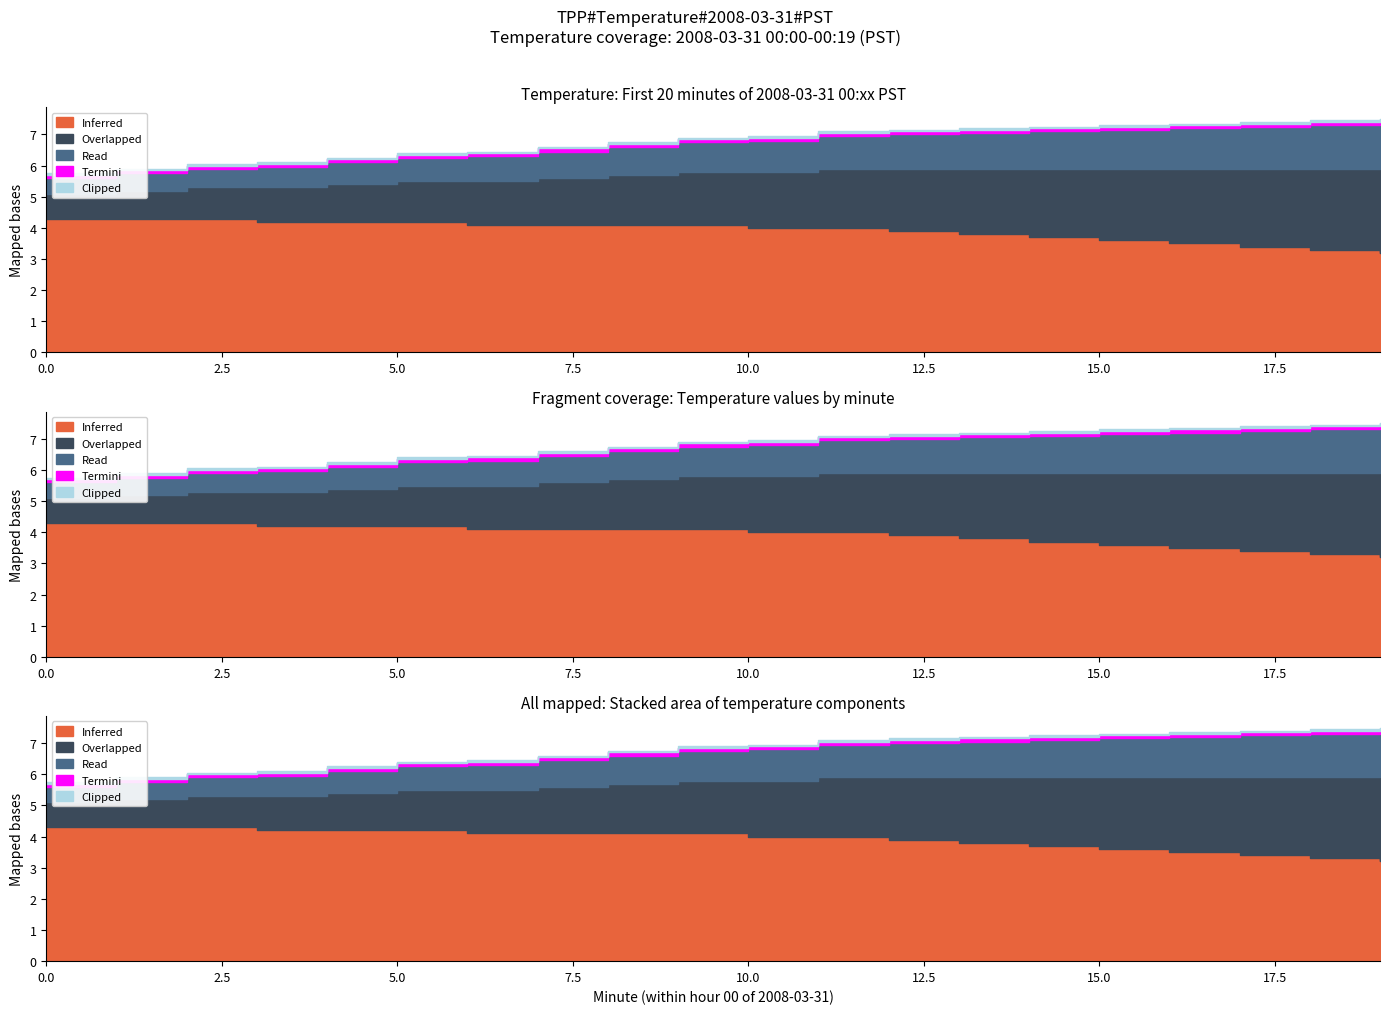

True or false: Inferred and Overlapped intersect in this chart.

False